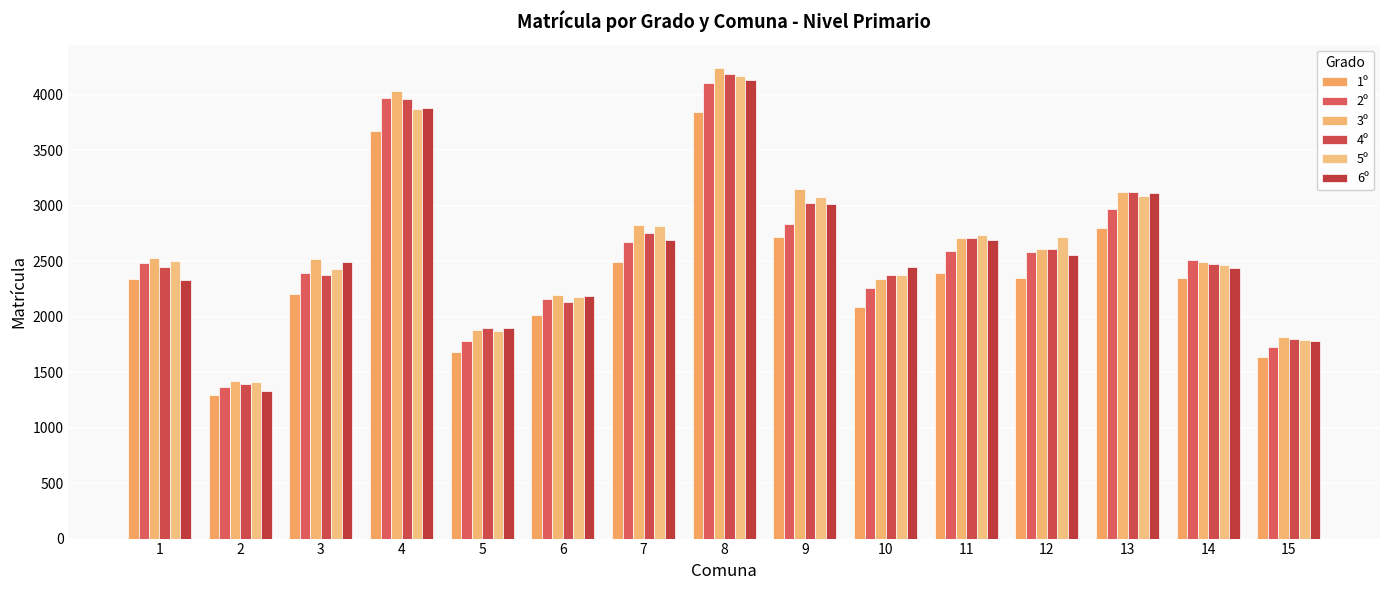

How many series are shown in this chart?

6